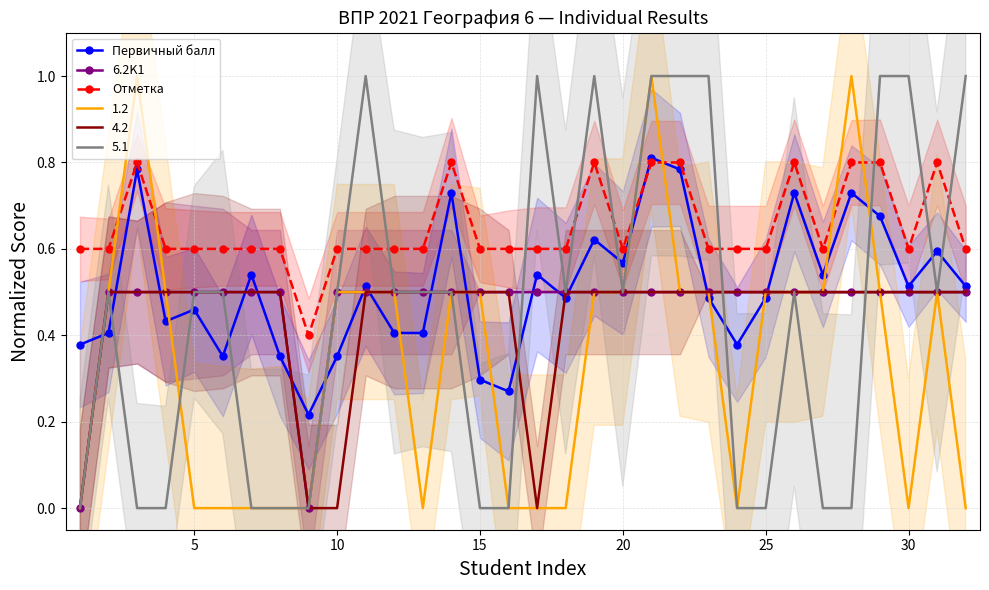

Is it true that 6.2K1 equals 0.7 at 15?

False